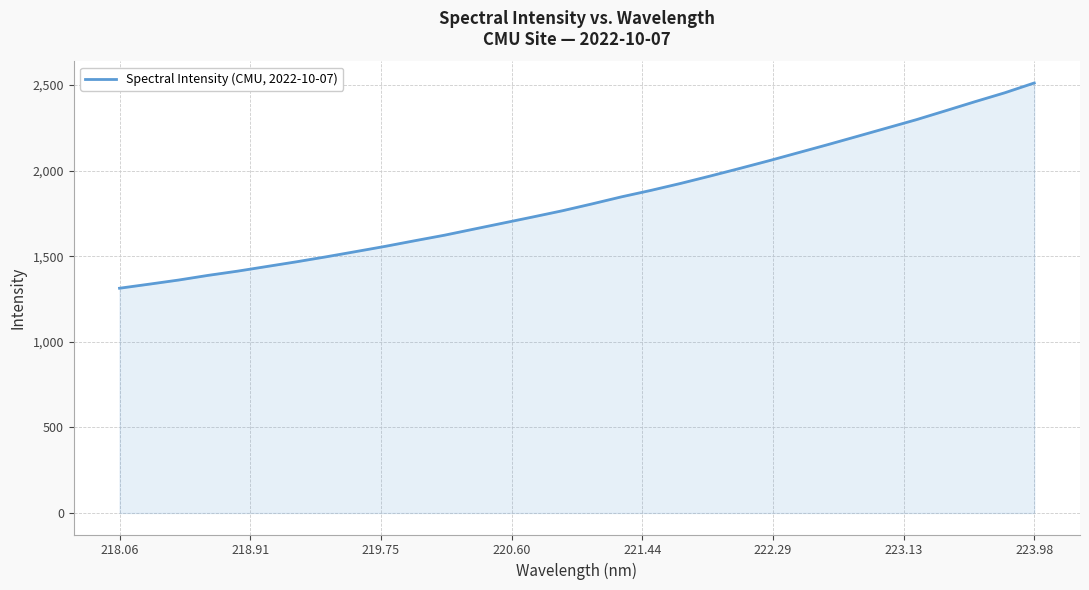

What is the minimum value shown in the chart?

1313.3